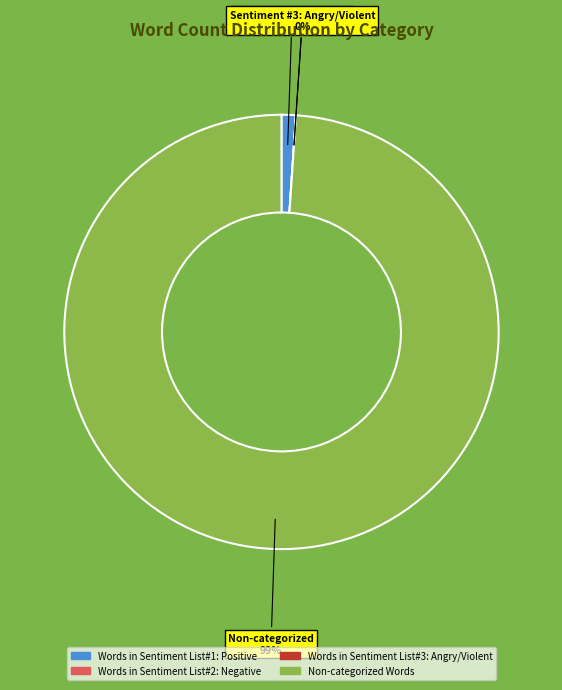

How many segments does this pie chart have?

4